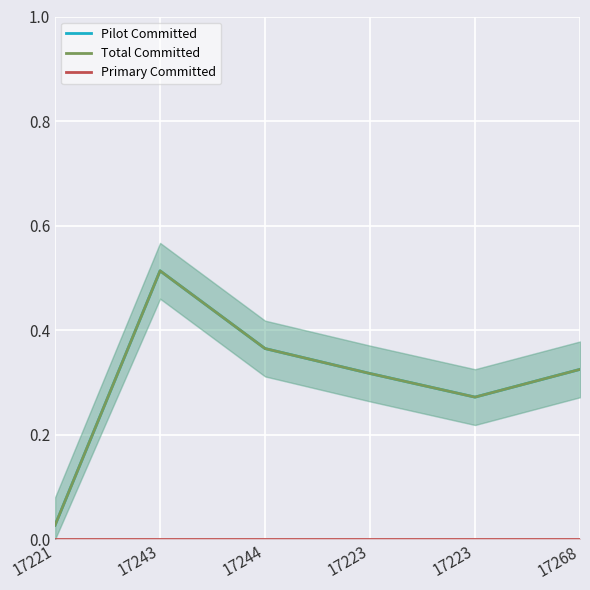

Is this an area chart (filled region under the line)?

No